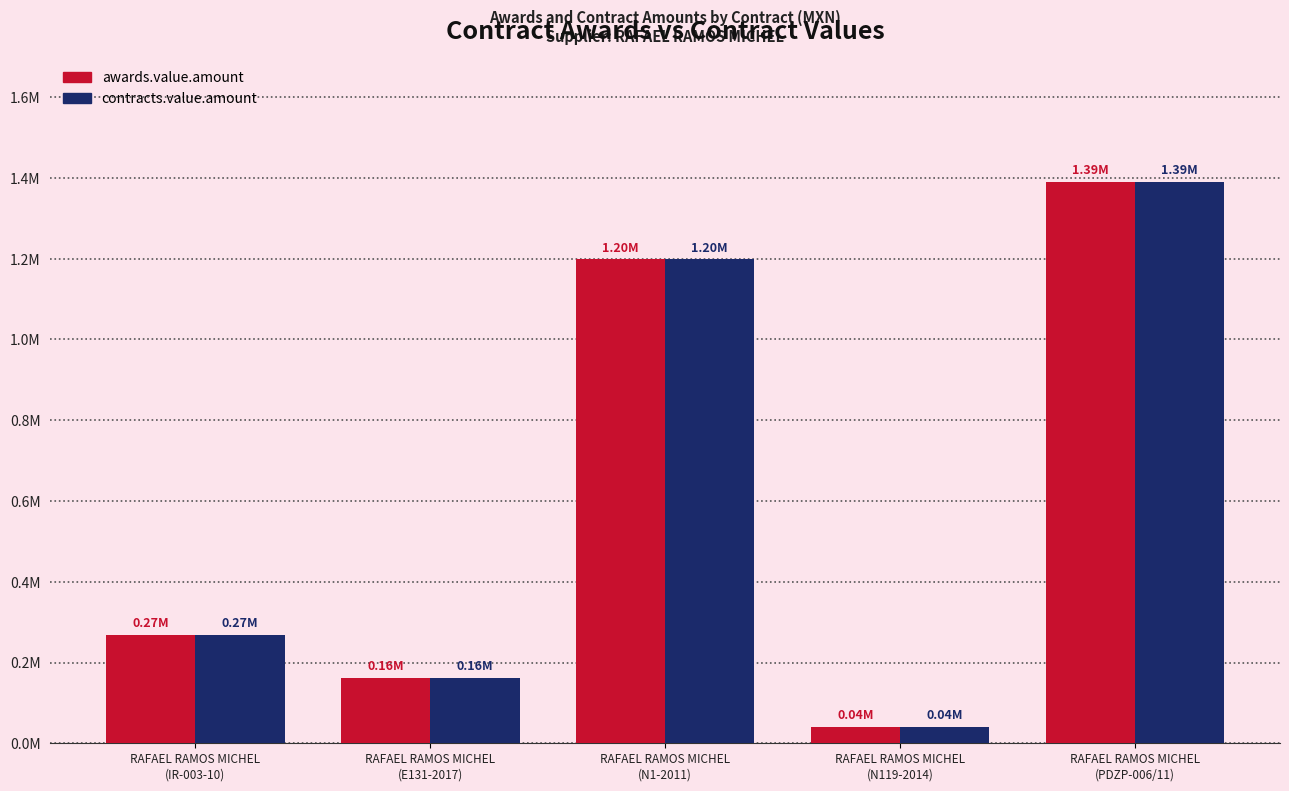

Are the bars grouped side by side (vs. stacked)?

Yes